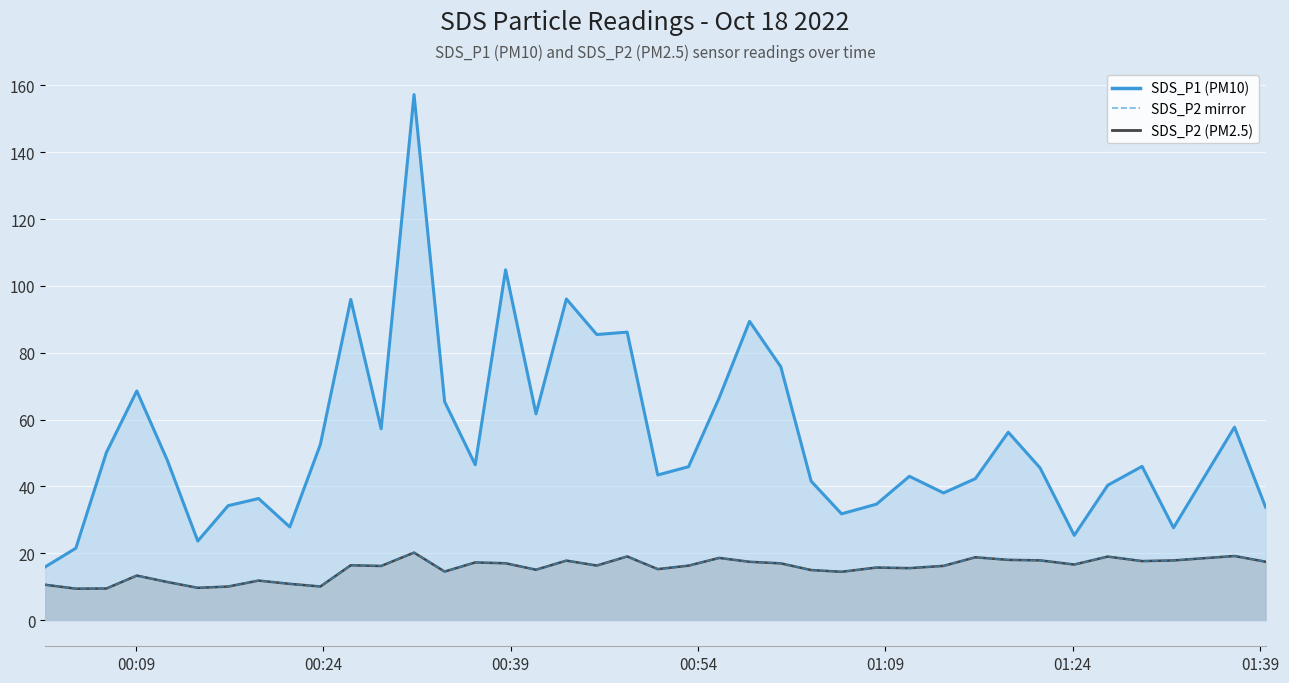

At 01:09, list the series in order from largest to smallest.

SDS_P1 line, SDS_P2 line, SDS_P2 mirror